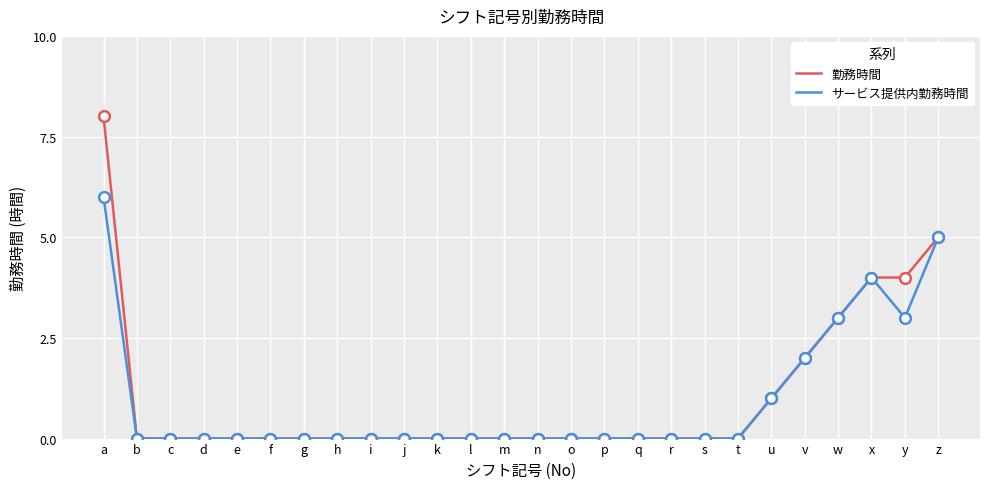

Which series has the widest spread of values?

勤務時間